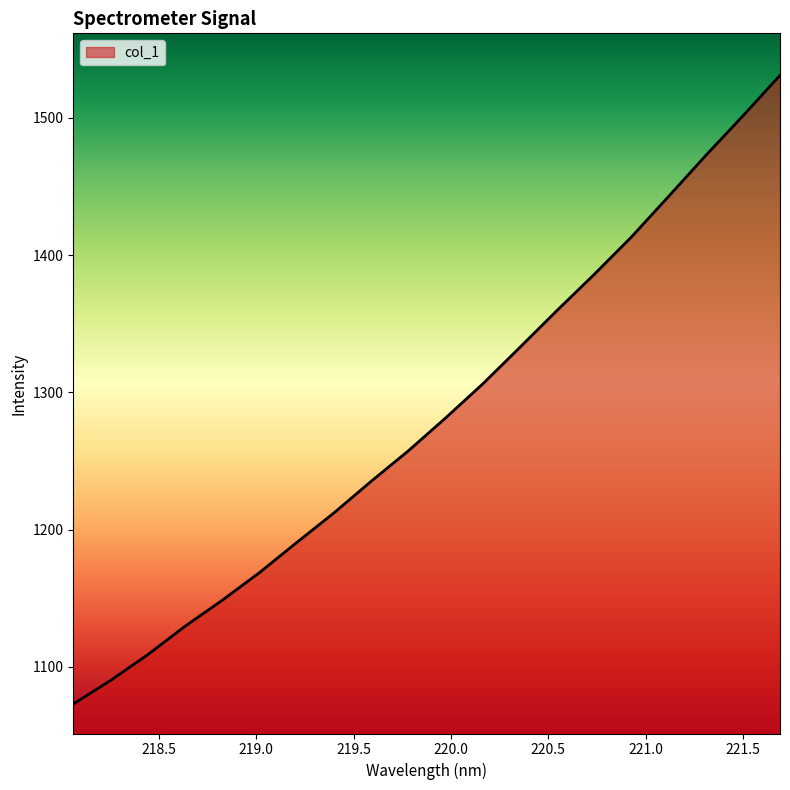

How many lines are shown in the chart?

1